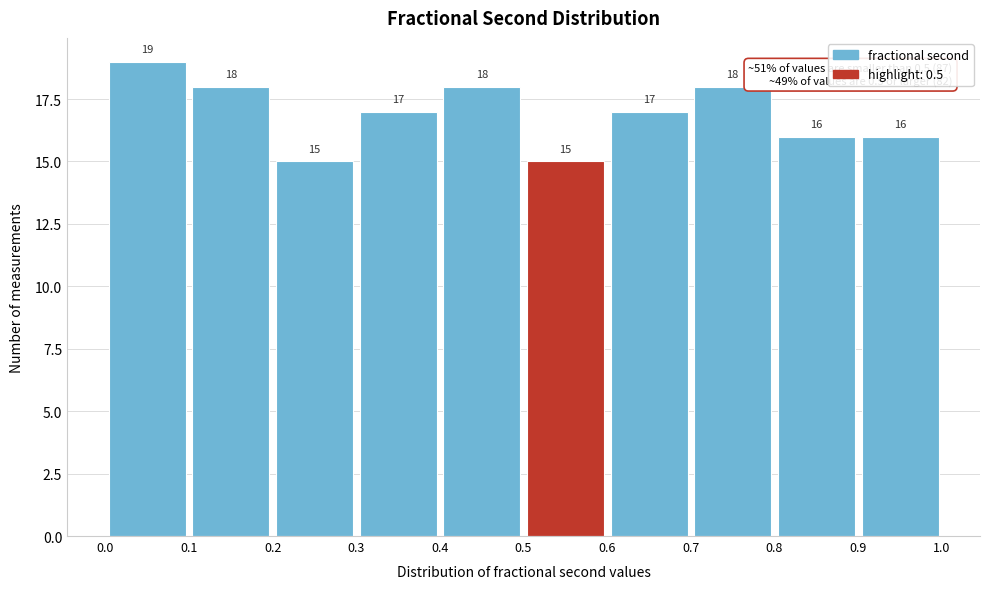

What is the height of the bar covering 0.1 to 0.2 on the x-axis?

18